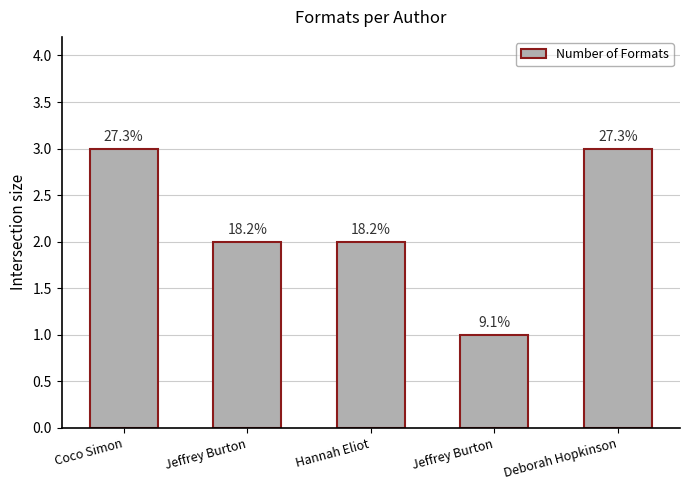

Which category has the highest value across all series?

Coco Simon